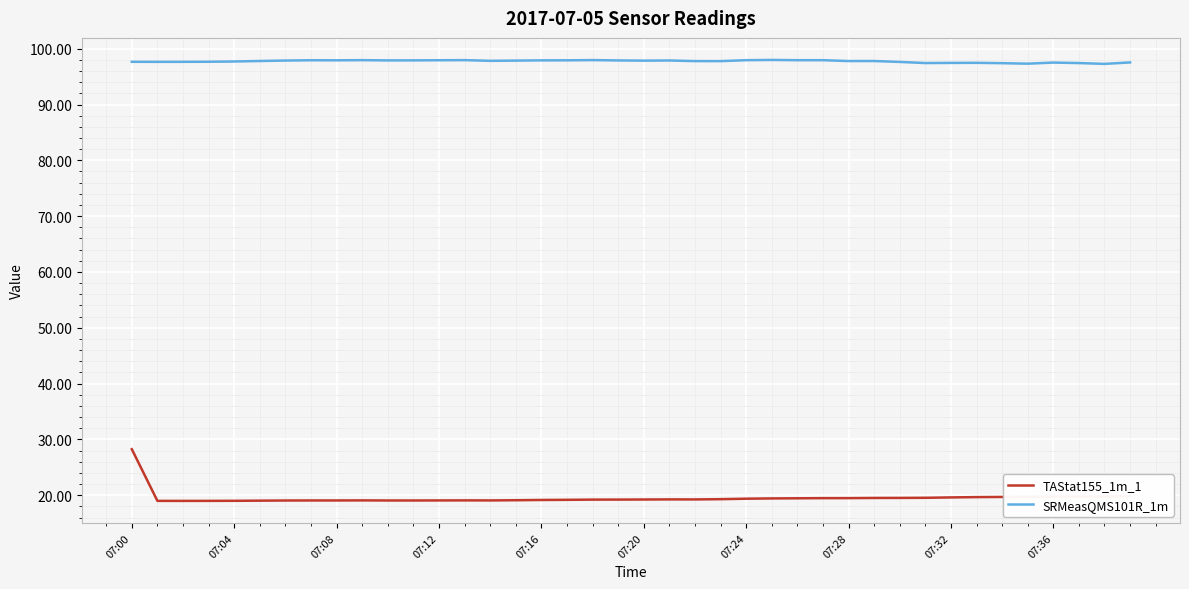

Which series has the largest total across all categories?

SRMeasQMS101R_1m